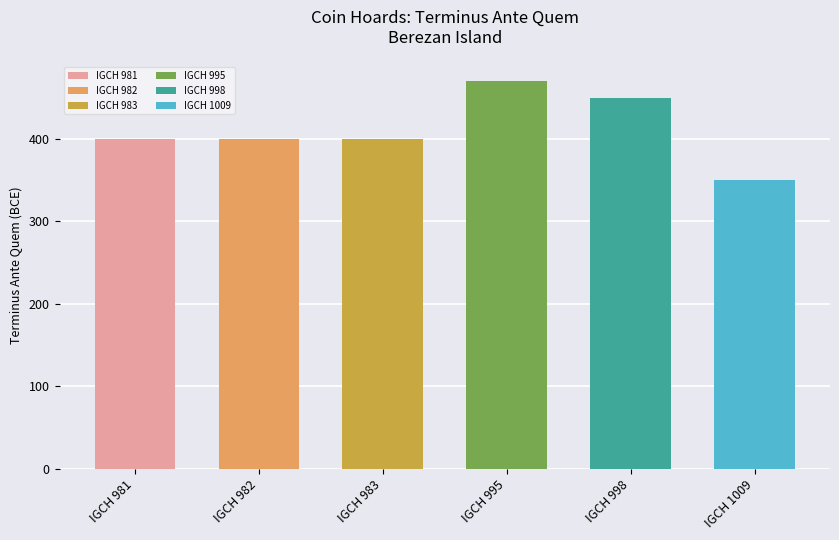

Reading left to right, list all the values displayed in this chart.

400	400	400	470	450	350